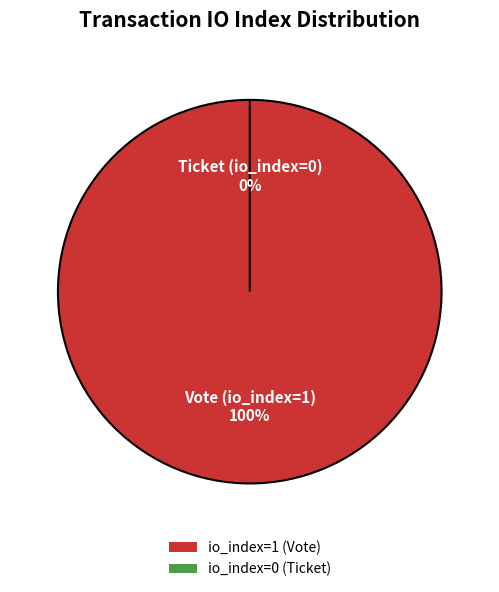

Does Vote (io_index=1) represent more than half of the total?

Yes